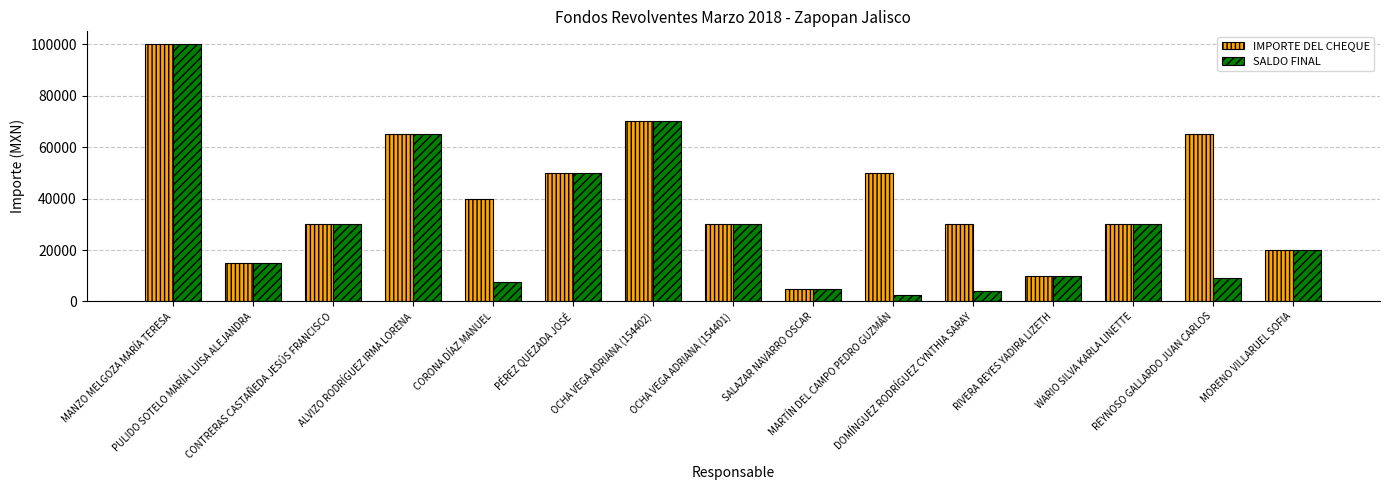

What is the average value of the SALDO FINAL series?

29878.0